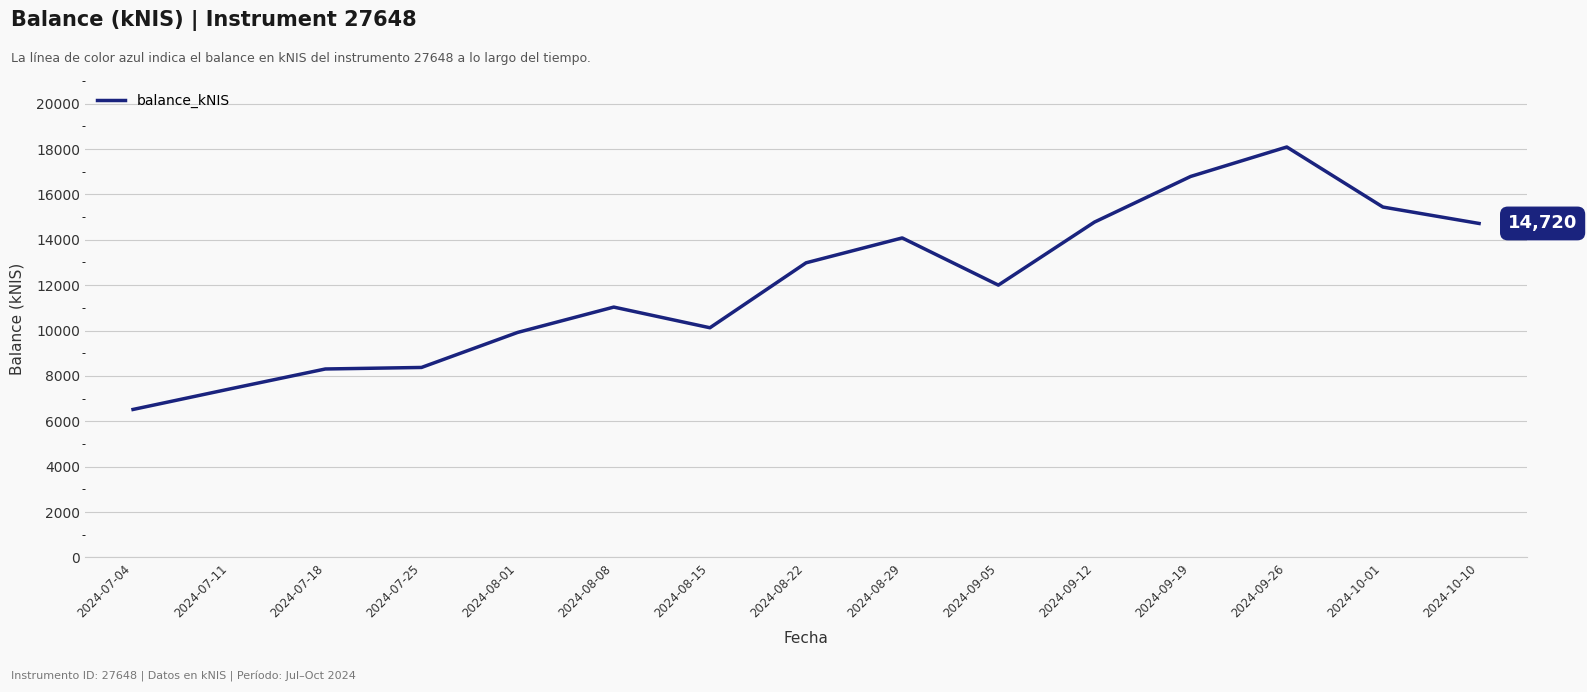

Between 2024-08-15 and 2024-10-10, which is larger?

2024-10-10